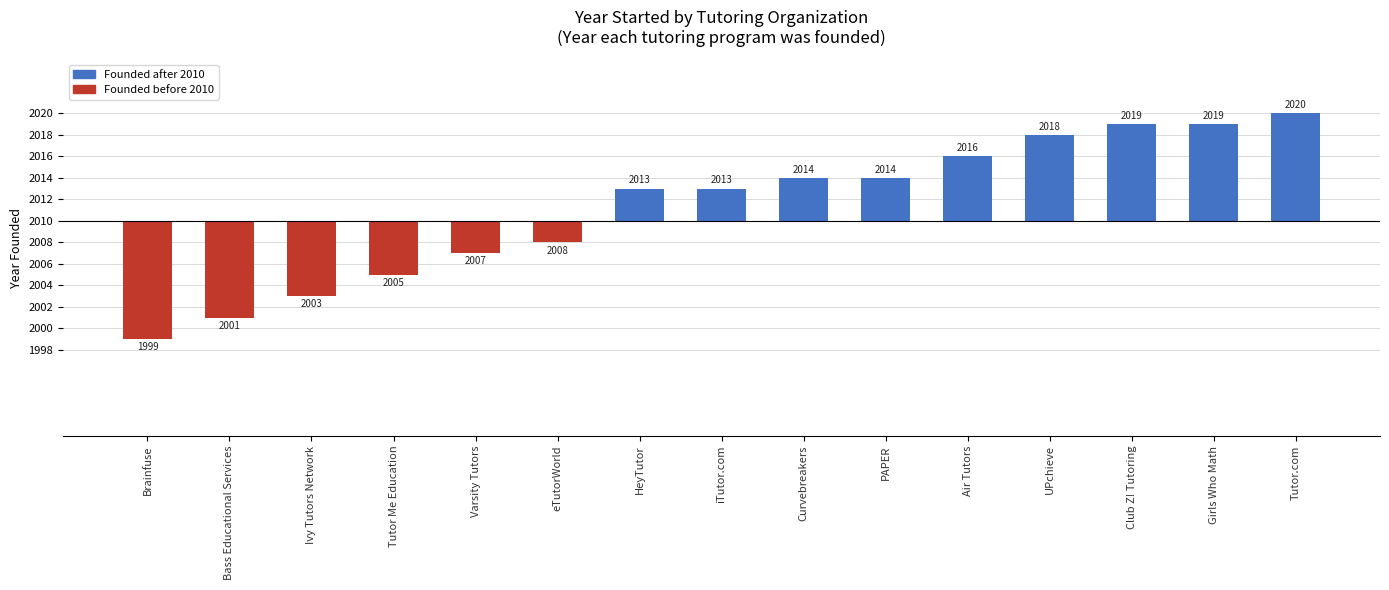

What is the value of the 13th bar from the left?

9